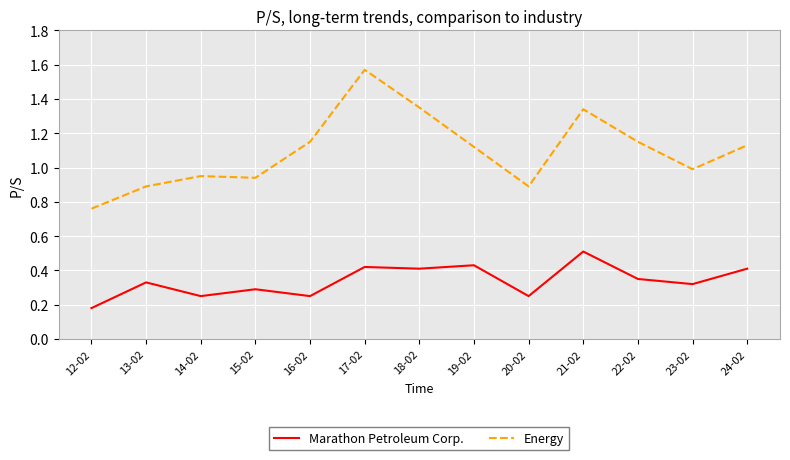

How many lines are shown in the chart?

2